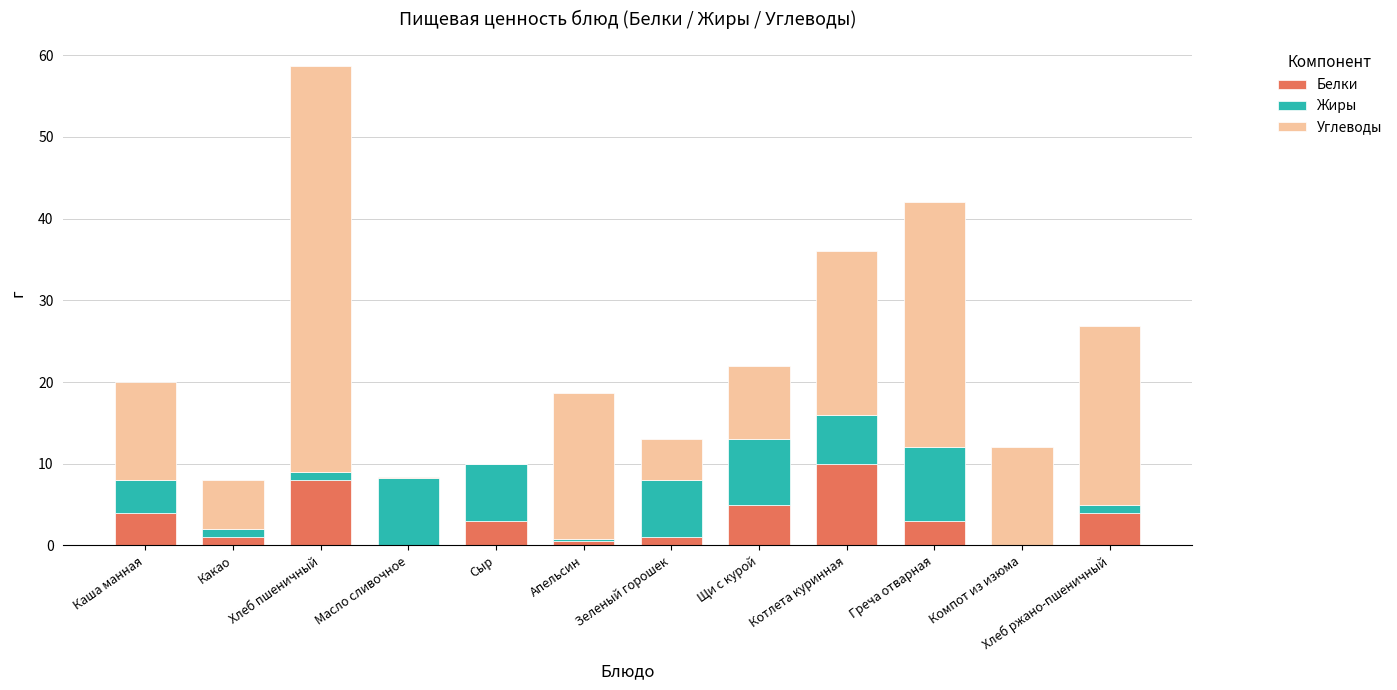

Count the number of data series in this chart.

3